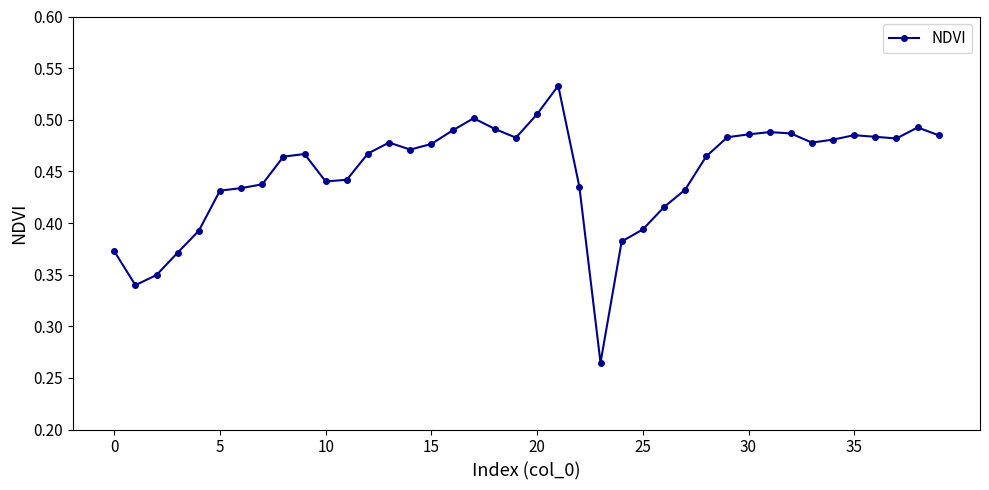

True or false: the data has more than 1 interior local peaks.

True